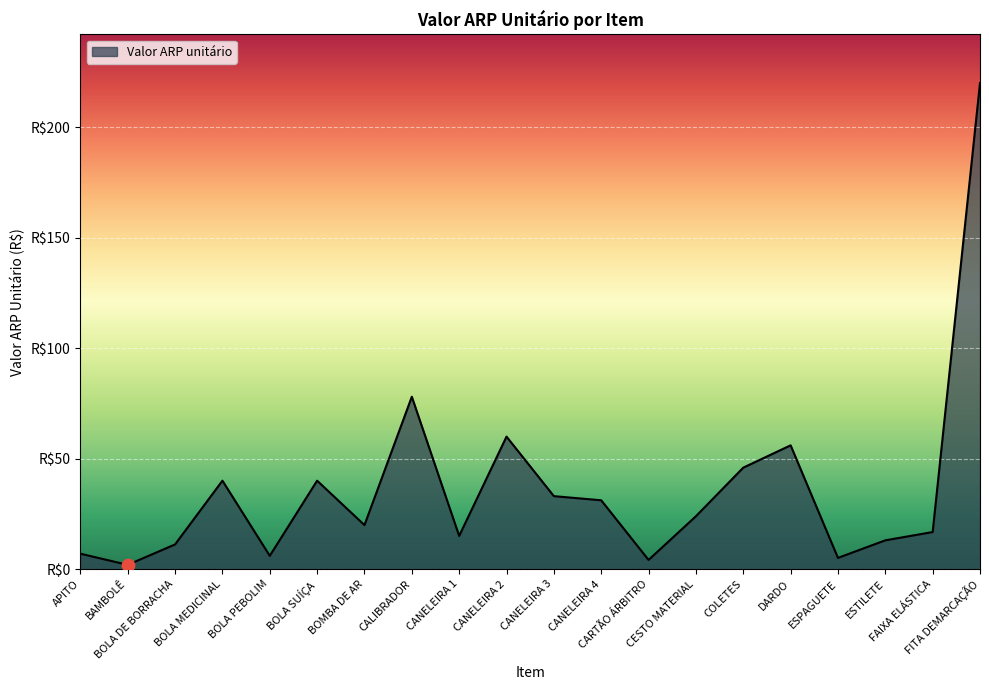

Between CANELEIRA 2 and CALIBRADOR, which is larger?

CALIBRADOR